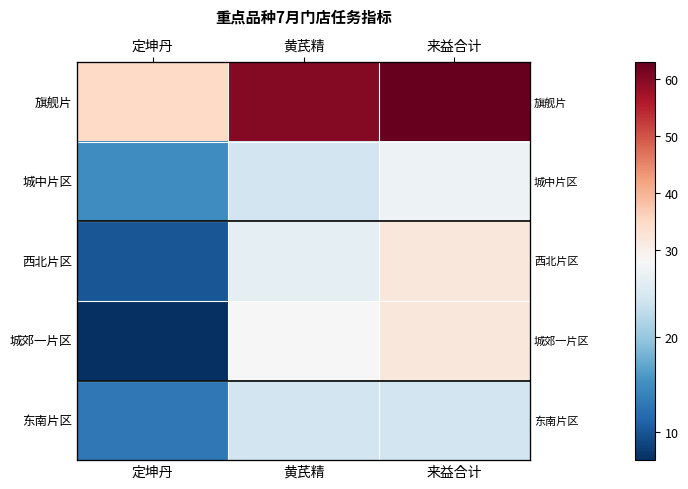

The 城中片区 series shows 15 at 定坤丹. True or false?

True